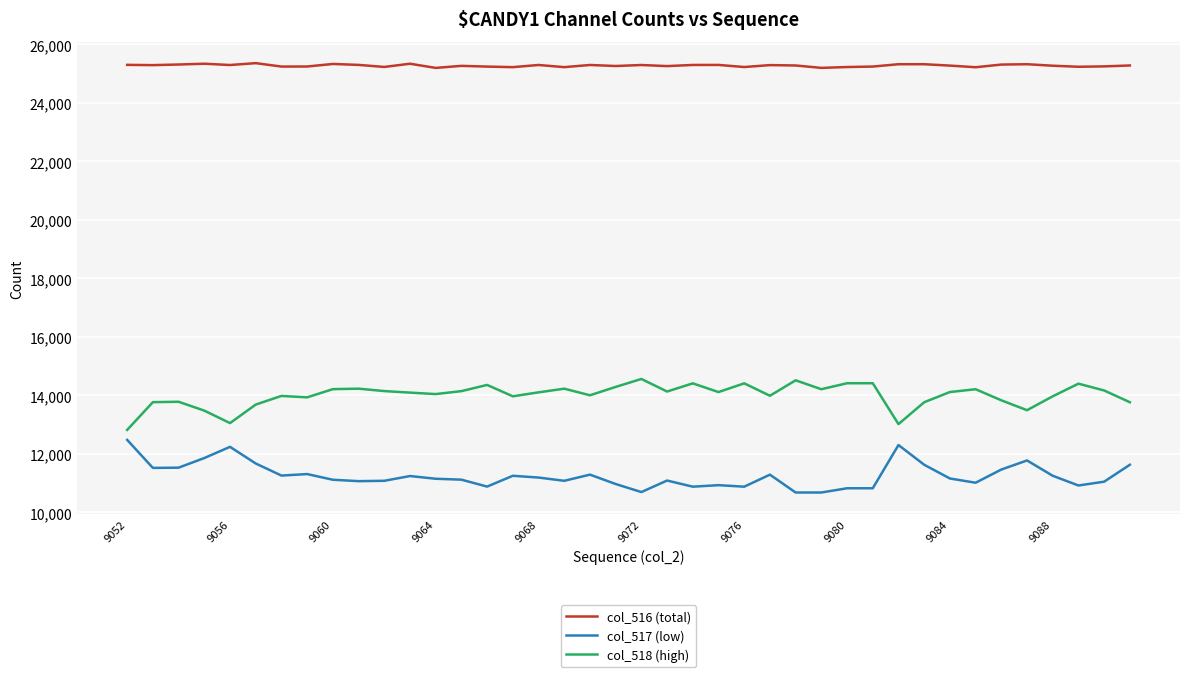

What is the maximum value shown in the chart?

25362